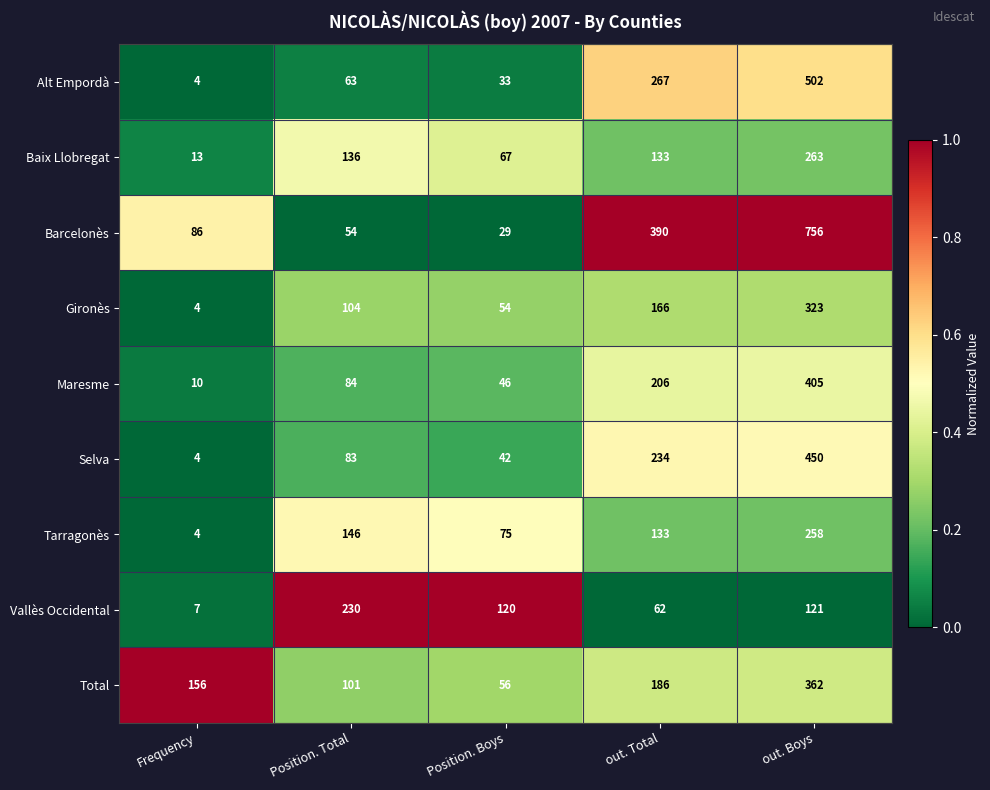

What is the minimum value shown in the chart?

4